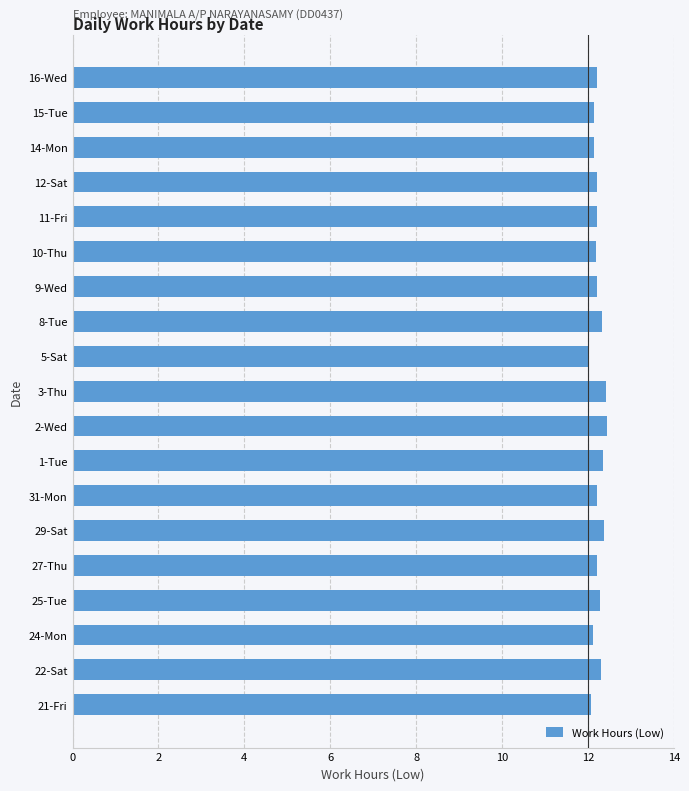

What is the minimum value shown in the chart?

12.0